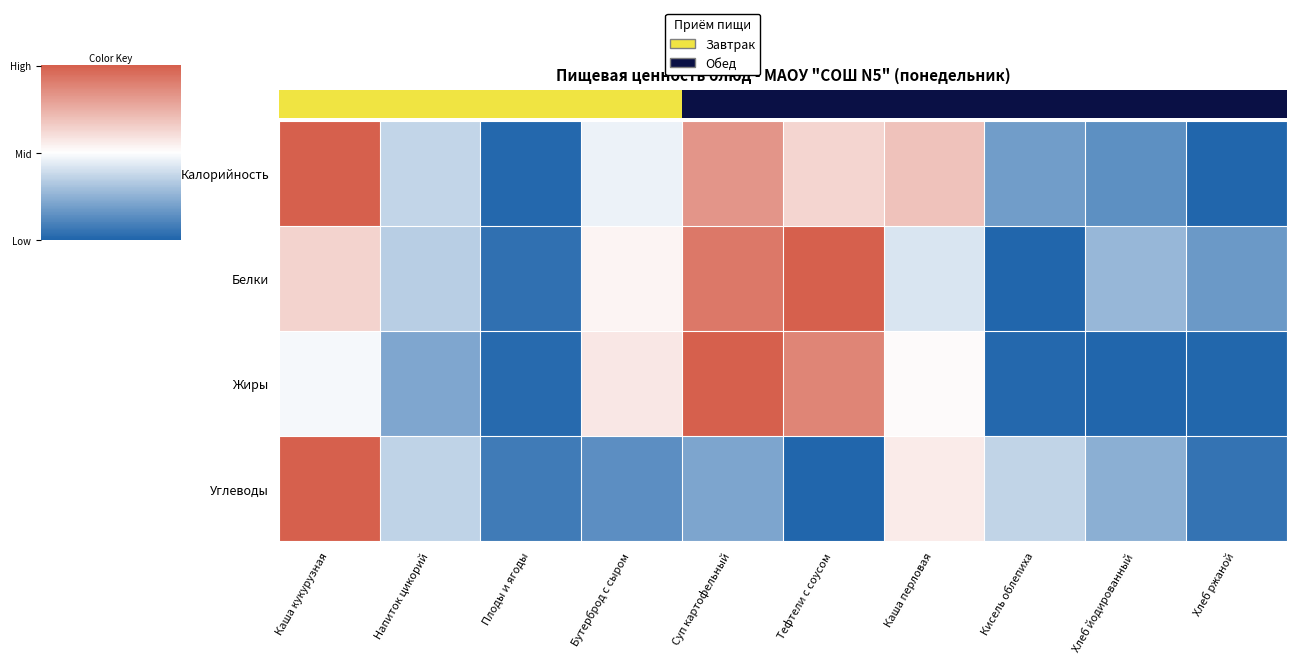

What is the minimum value shown in the chart?

-1.0